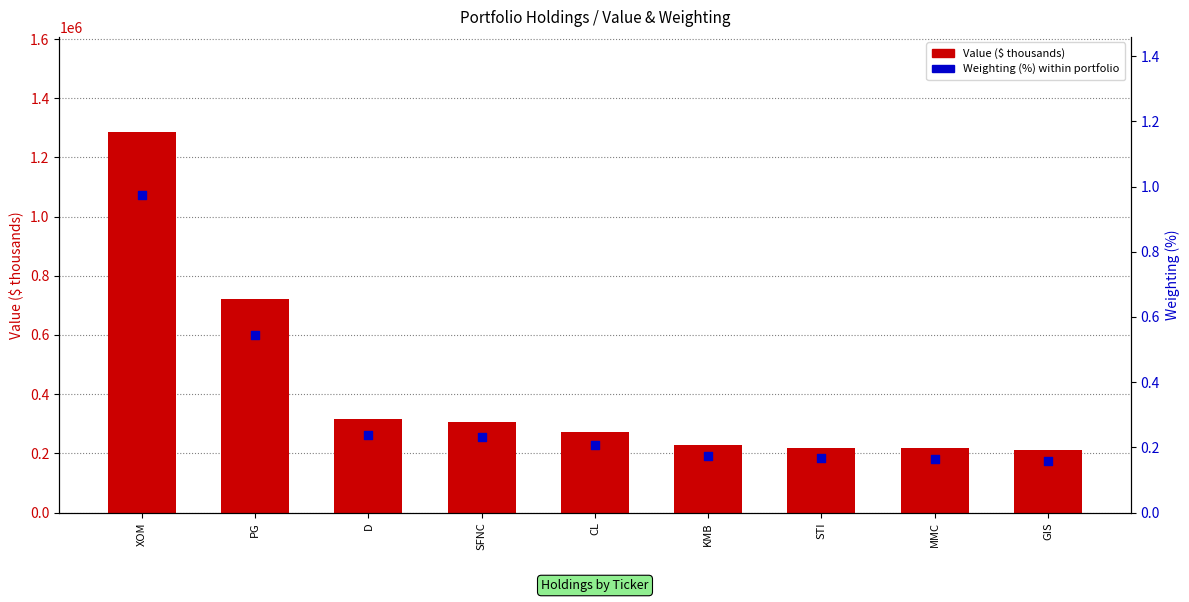

At which category is the sum across all series the highest?

XOM